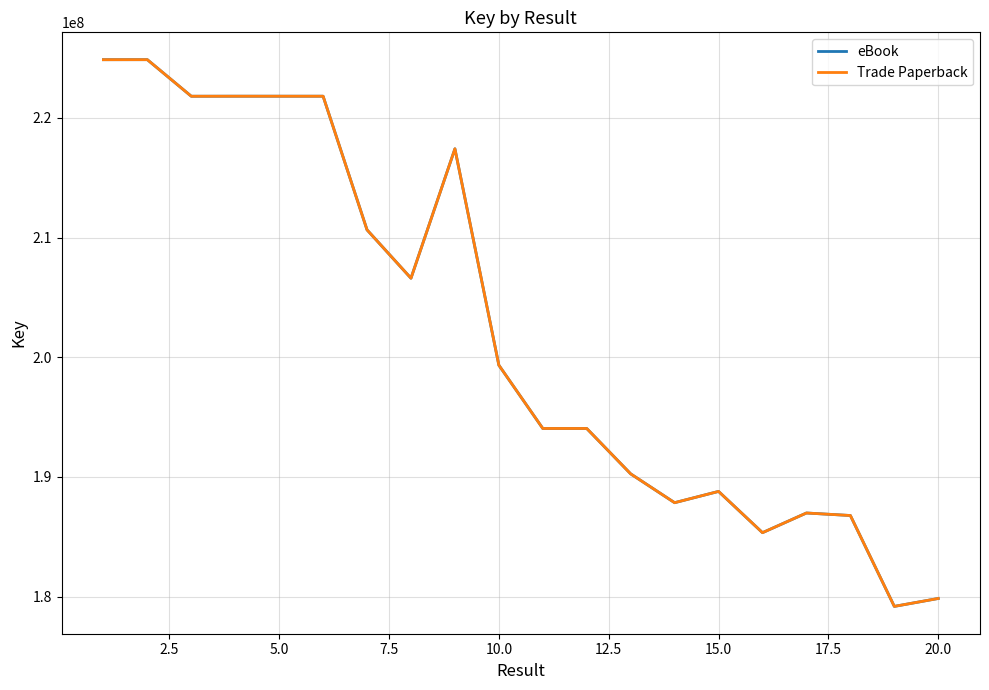

Does the chart display data point markers on the line(s)?

No